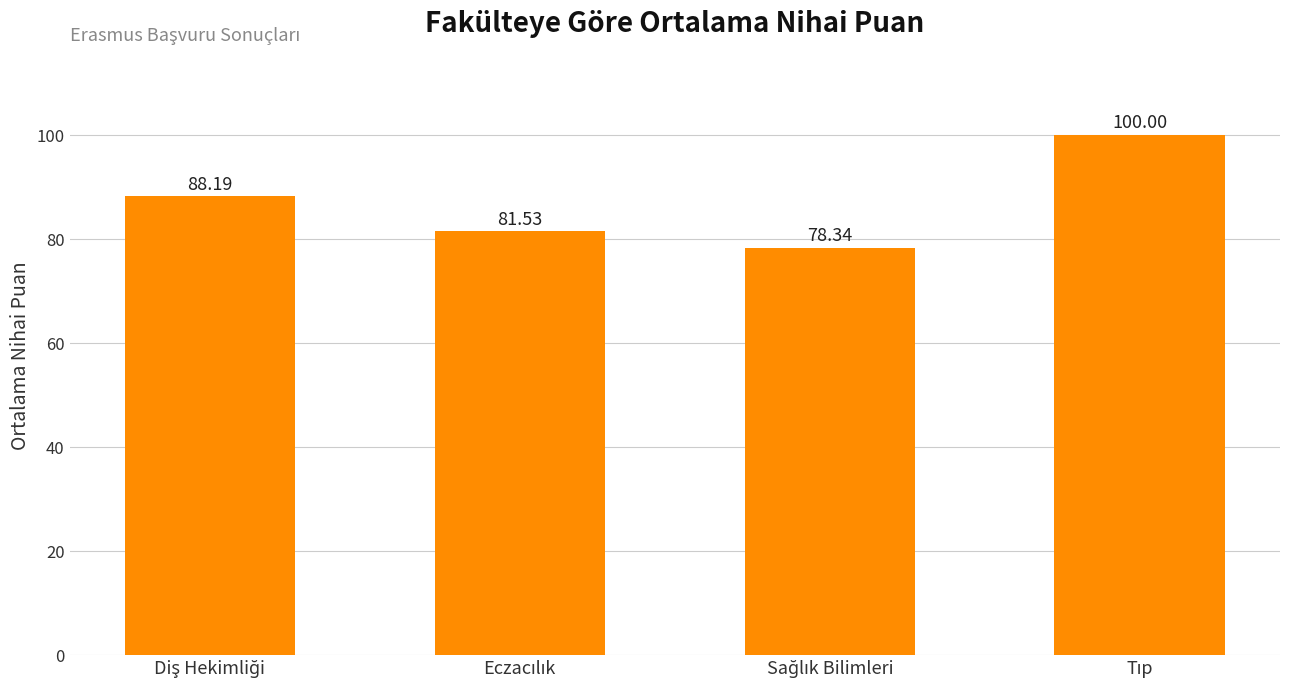

What is the average value?

87.0